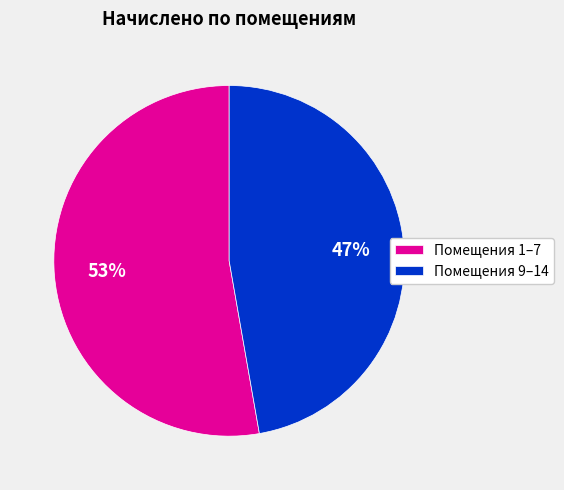

What is the largest slice in the pie chart?

Помещения 1–7